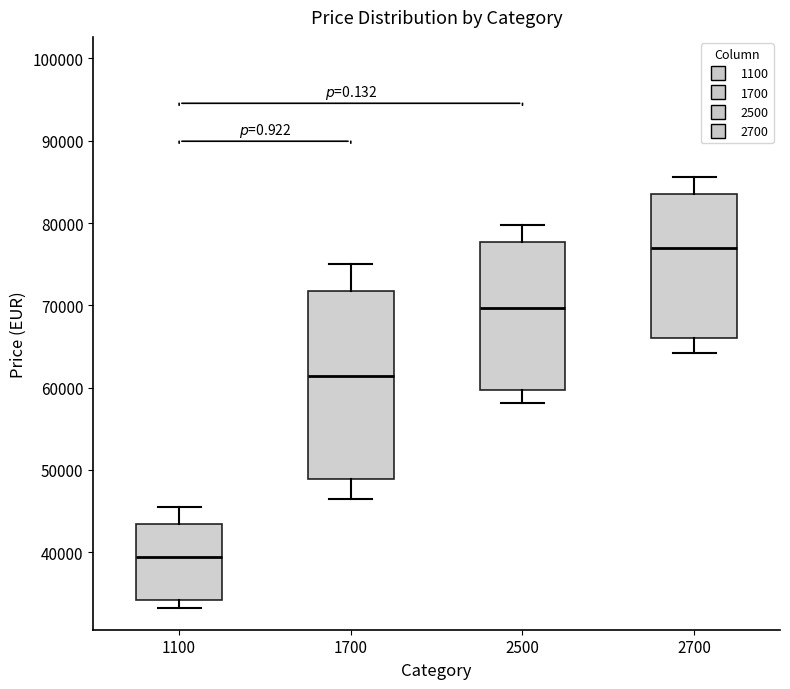

Which box's median line is the lowest?

1100